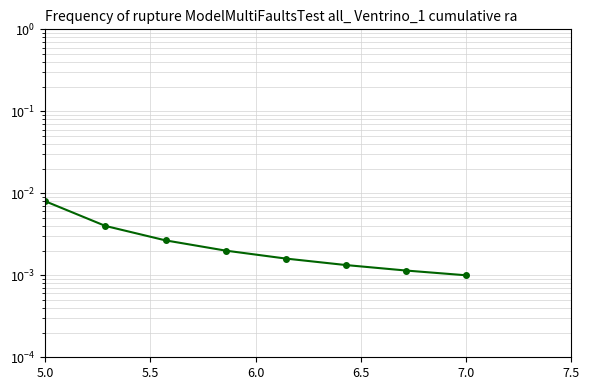

What position from the left is 7?

8